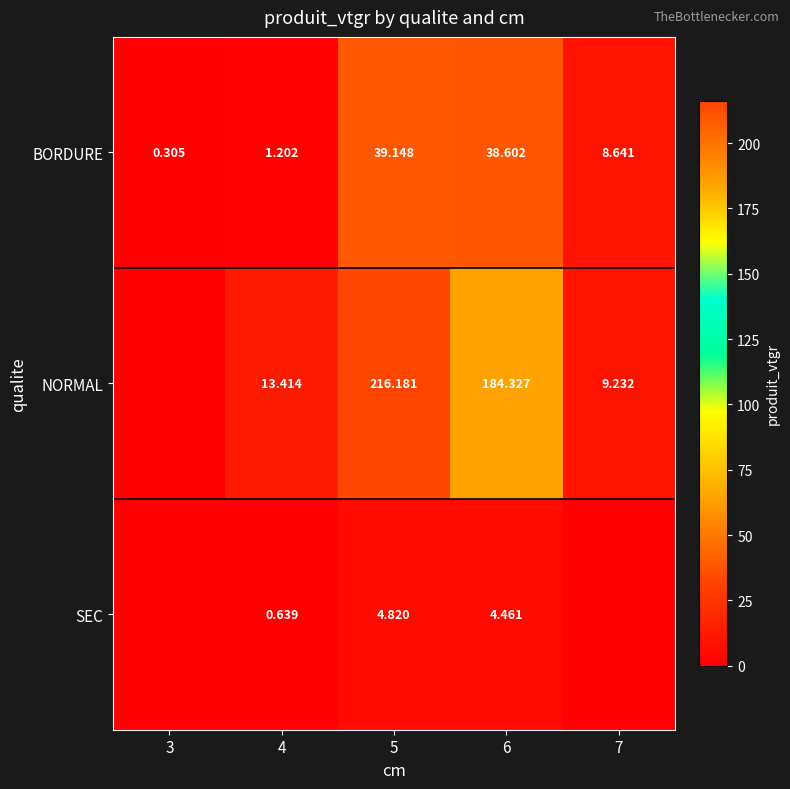

What is the difference between the highest and lowest values at 4?

12.8